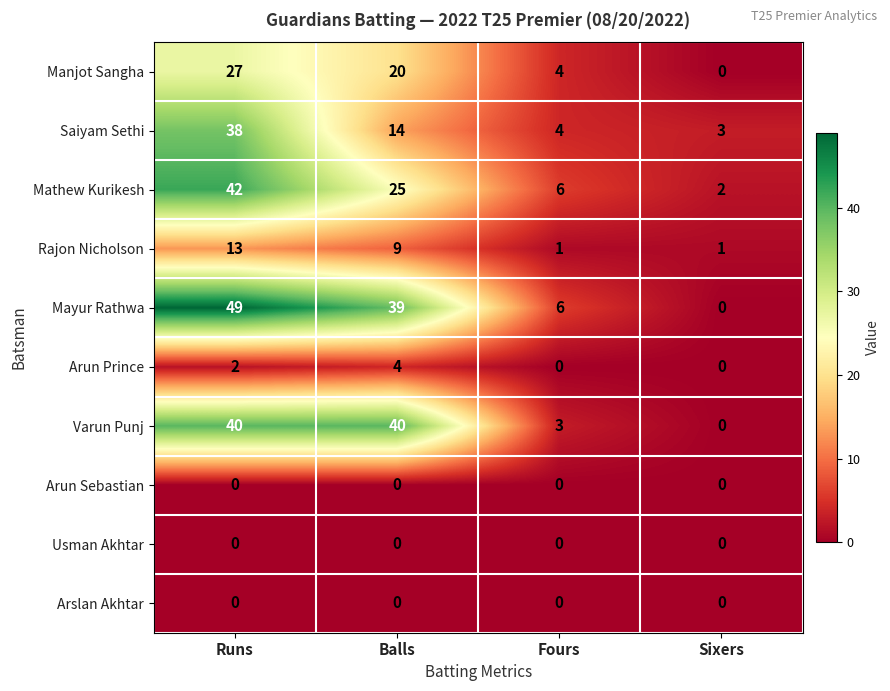

Which series has the largest range (max minus min)?

Mayur Rathwa